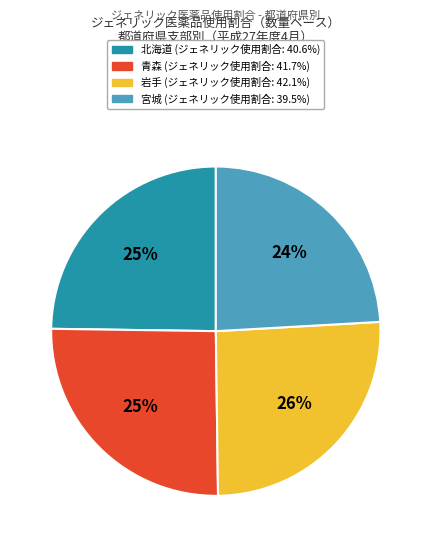

Does any single category account for the majority?

No